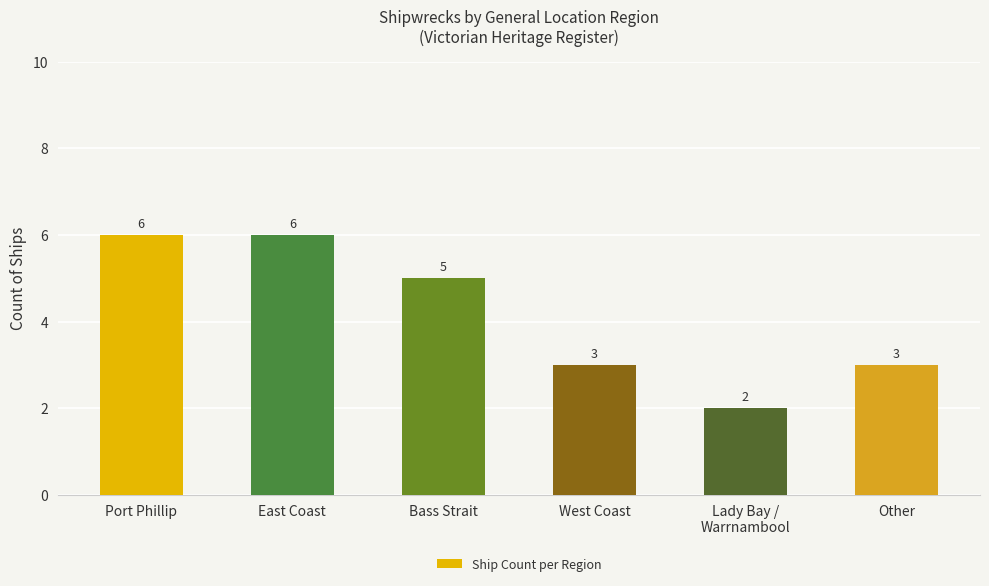

What is the difference between the values at Other and Lady Bay /
Warrnambool?

1